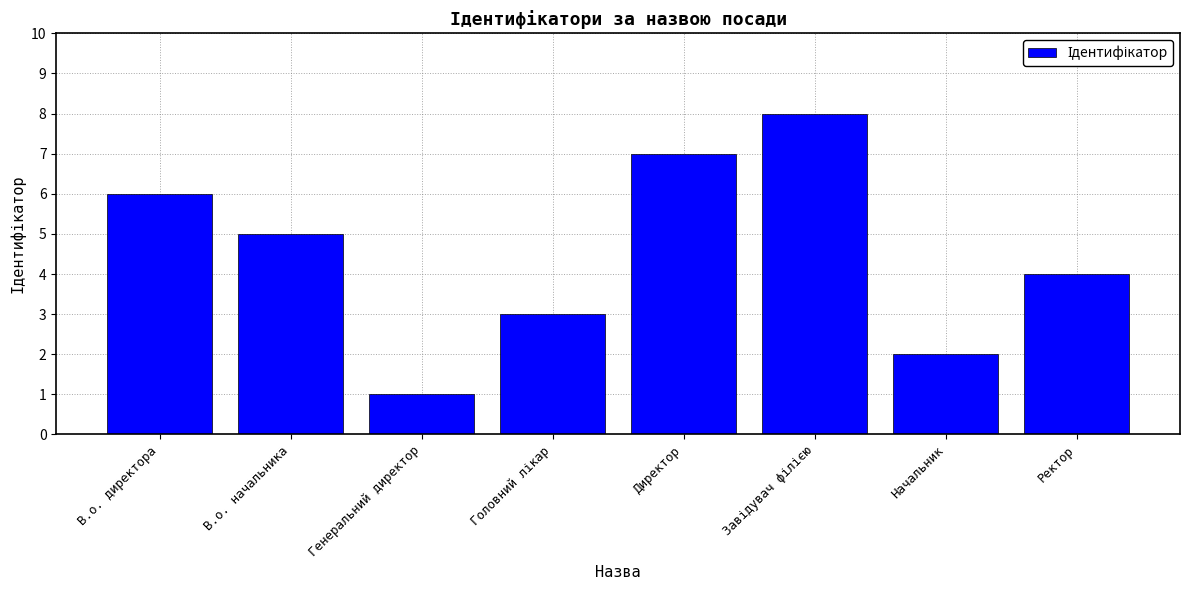

What is the approximate value at Ректор?

4